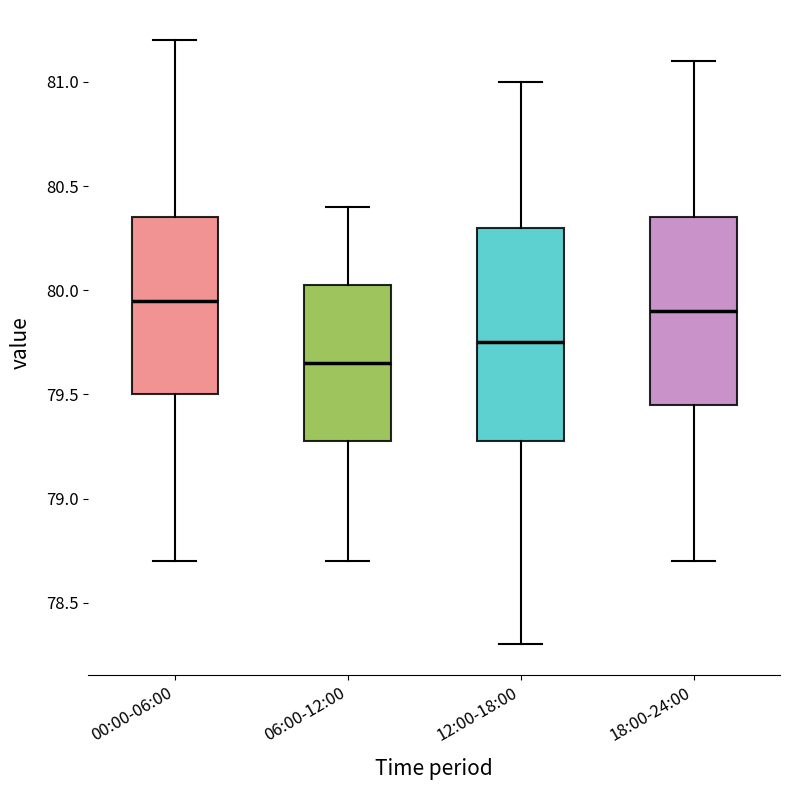

Which box is the tallest, from its lower edge to its upper edge?

12:00-18:00